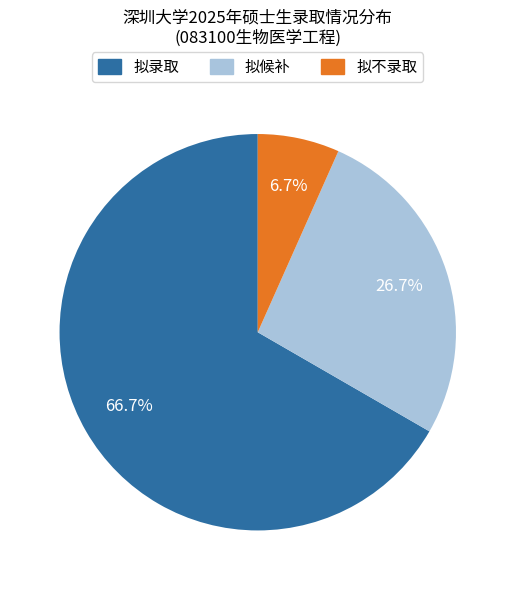

Is the sum of 拟候补 and 拟录取 greater than half?

Yes